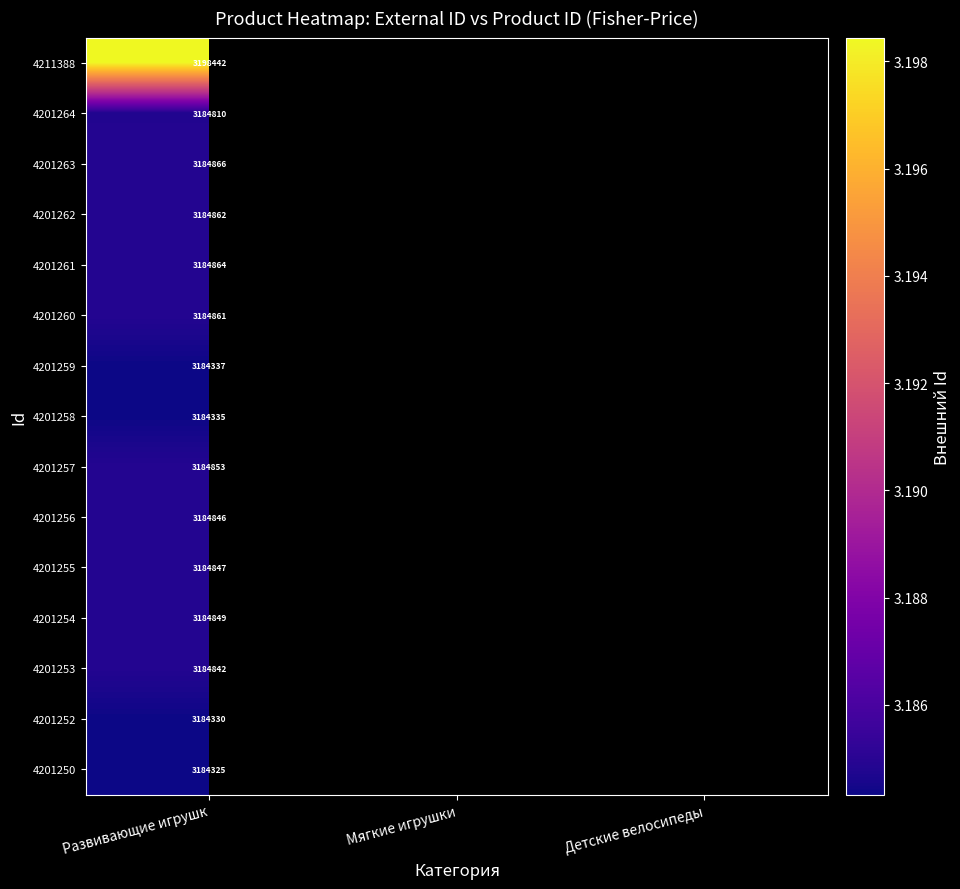

At Развивающие игрушк, list the series in order from largest to smallest.

4211388, 4201263, 4201261, 4201262, 4201260, 4201257, 4201254, 4201255, 4201256, 4201253, 4201264, 4201259, 4201258, 4201252, 4201250